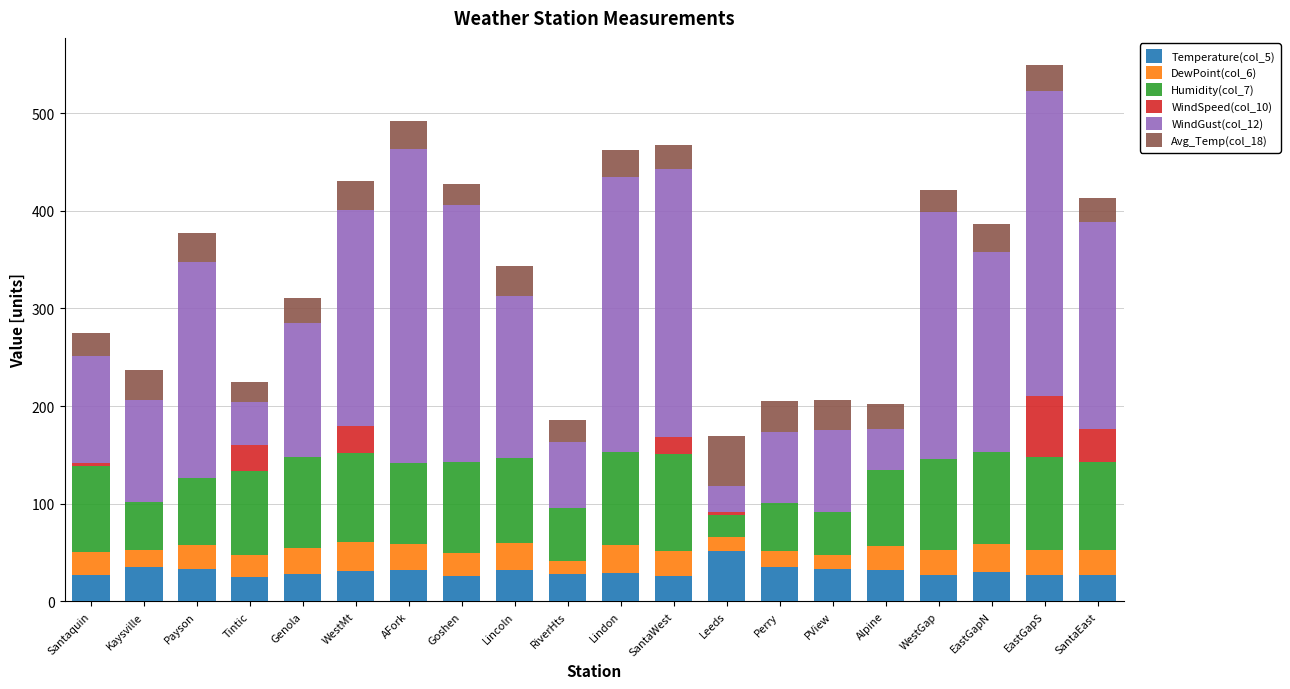

What is the total value across all series at Kaysville?

237.4